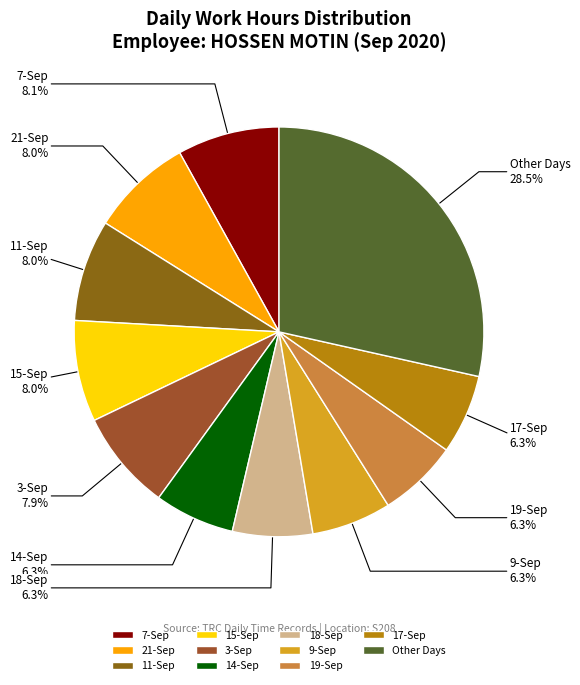

Is there a majority slice in this chart?

No